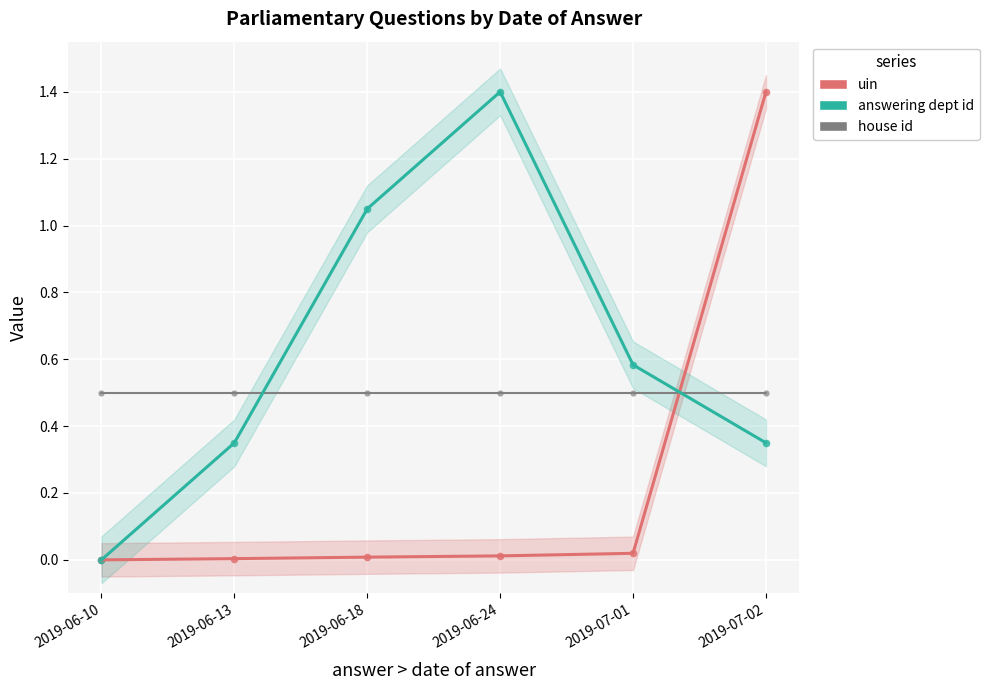

Which series reaches the maximum Y coordinate?

uin